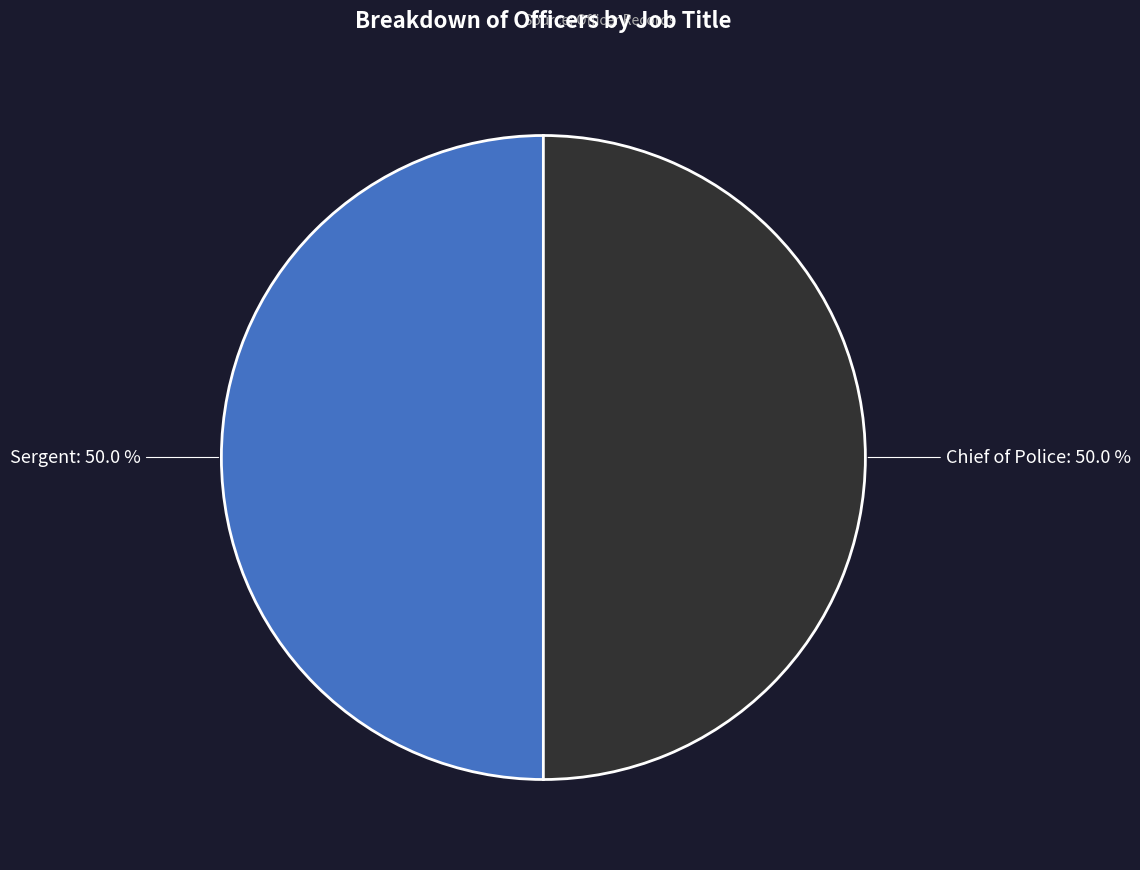

How many slices are in this pie chart?

2